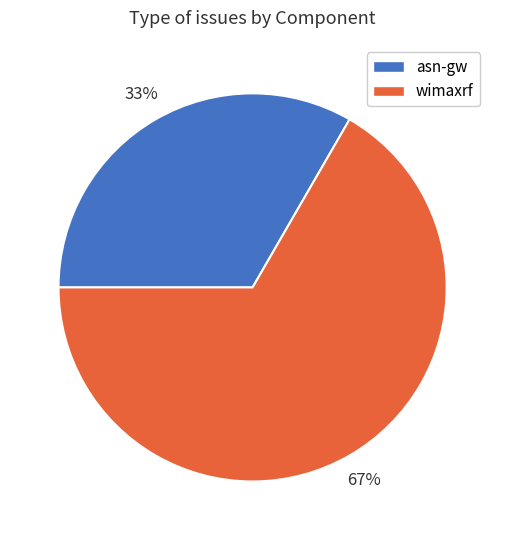

How many slices are in this pie chart?

2